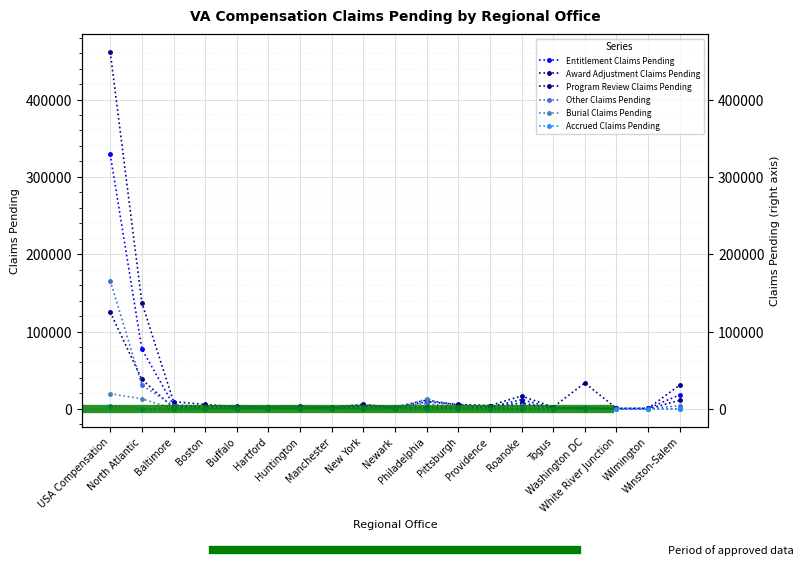

What is the difference between the highest and lowest values at Providence?

4273